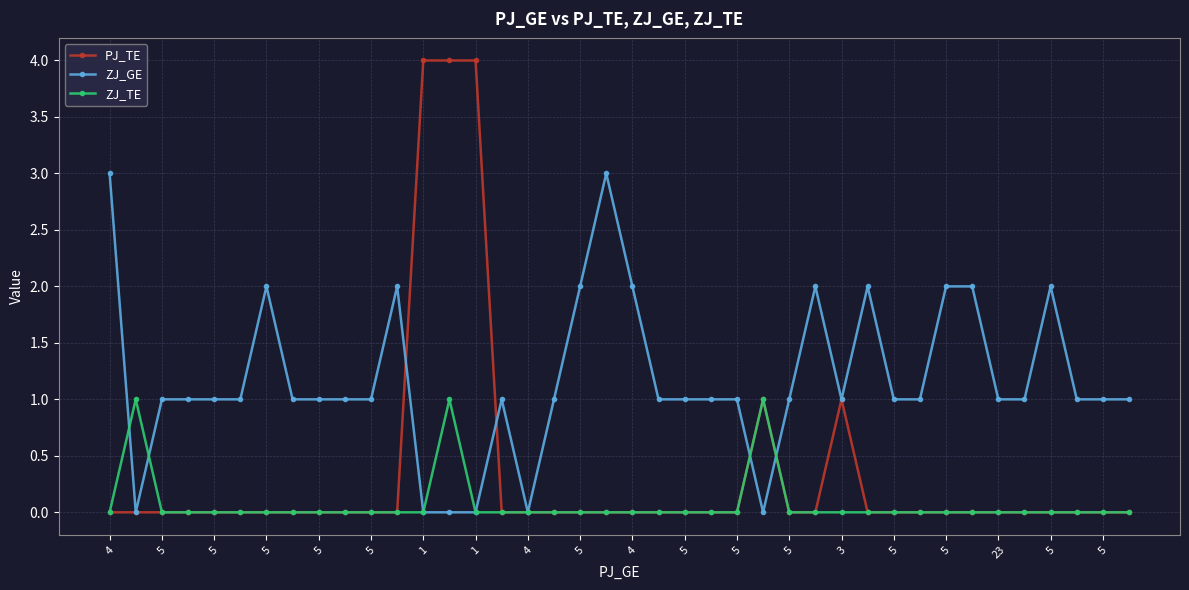

True or false: ZJ_TE has more than 1 interior local peaks.

True